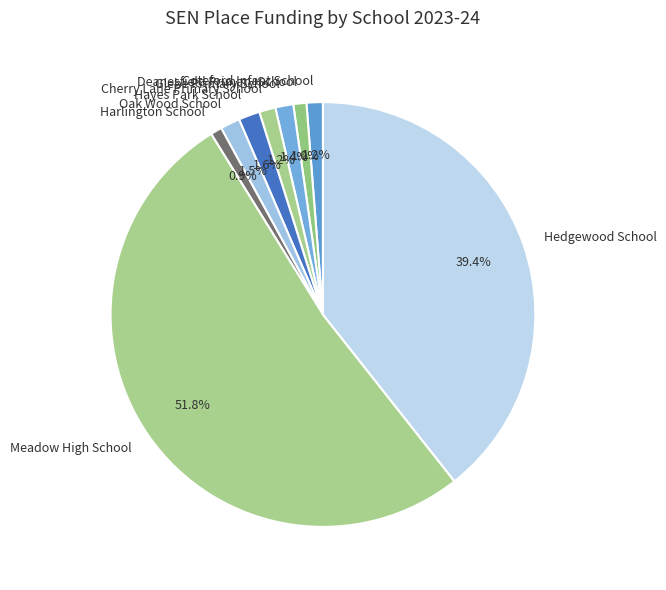

To the nearest percent, what percentage of the pie is Cherry Lane Primary School?

1%